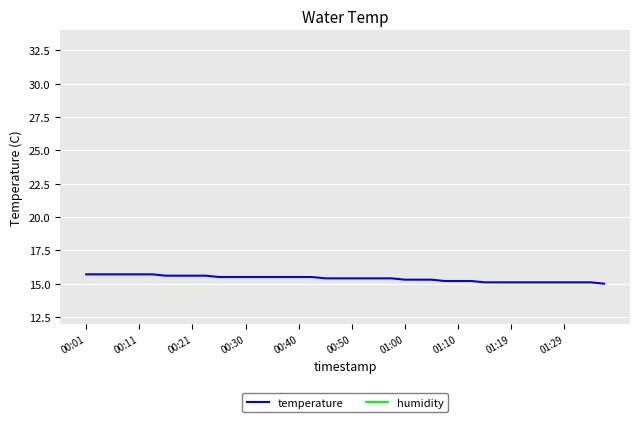

True or false: temperature has a value of 15.6 at 00:21.

True